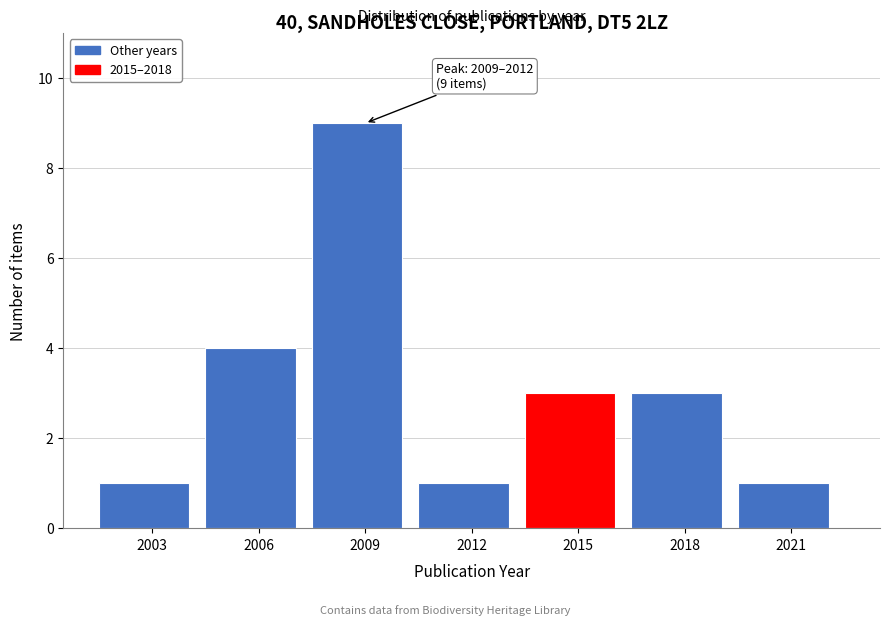

Reading left to right, what are all the values shown in this chart?

2003=1	2006=4	2009=9	2012=1	2015=3	2018=3	2021=1